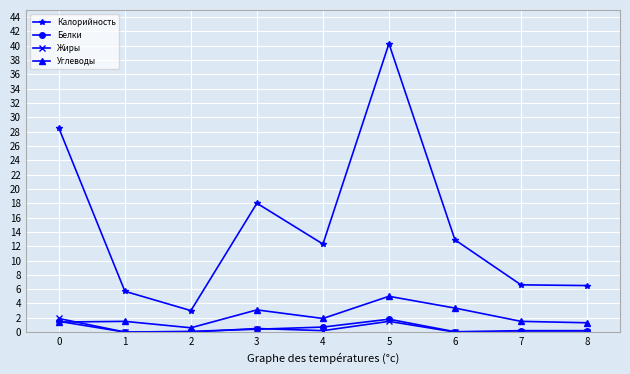

What is the average value of the Белки series?

0.5